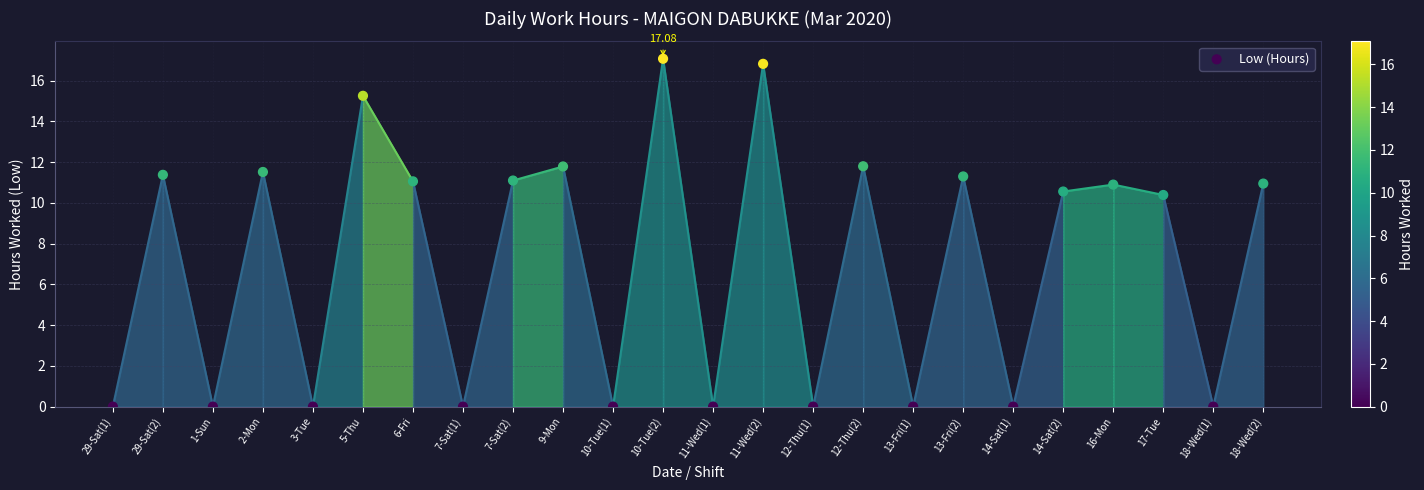

What is the range of Y values (max minus min)?

17.1